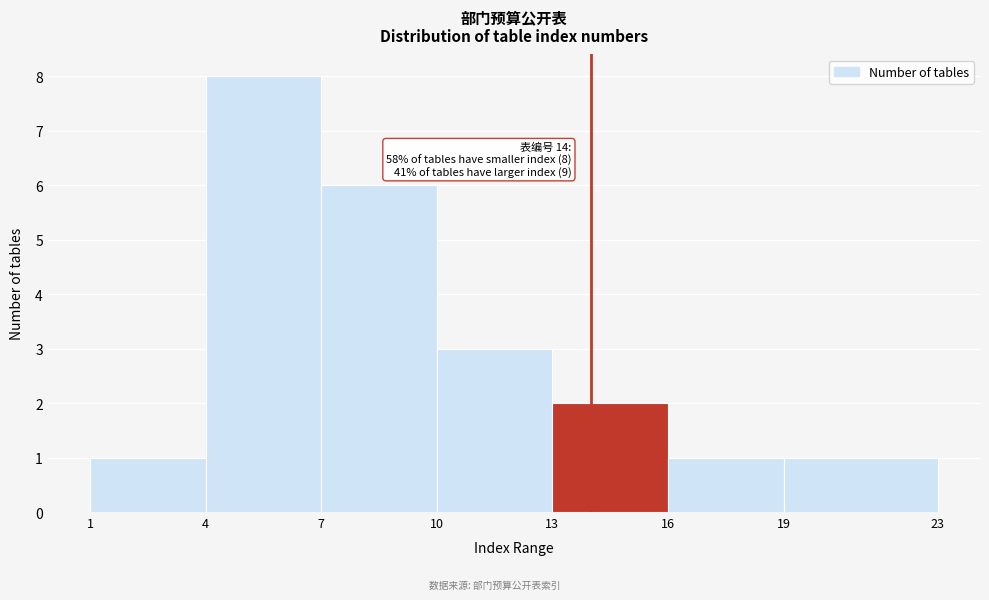

Over which range of the x-axis is the bar tallest?

4 to 7